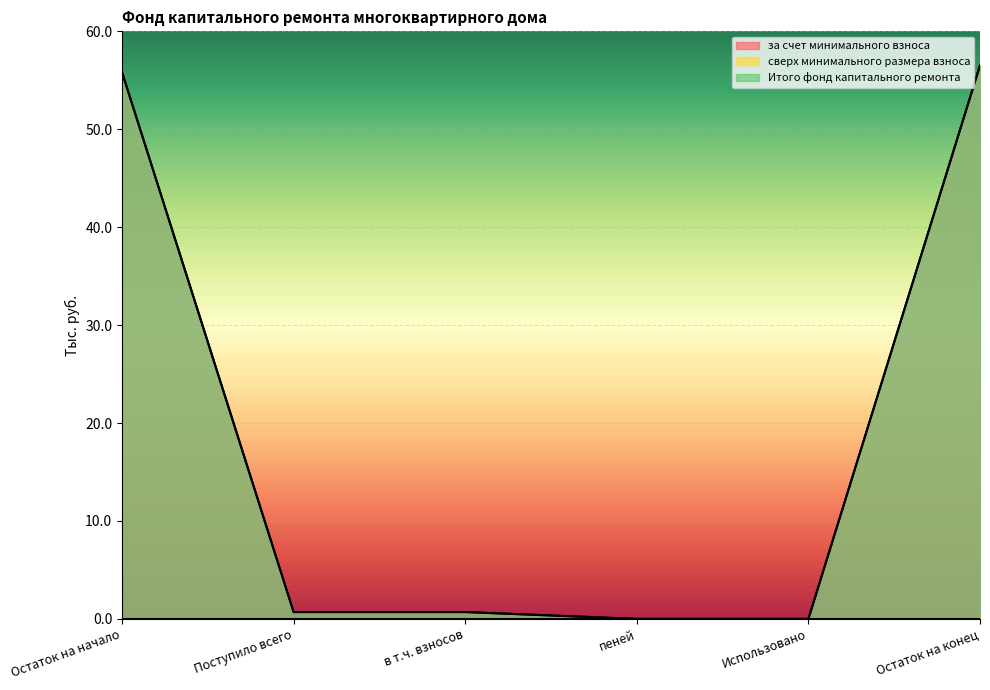

What is the value of the за счет минимального взноса point at the 3rd from the left?

0.7